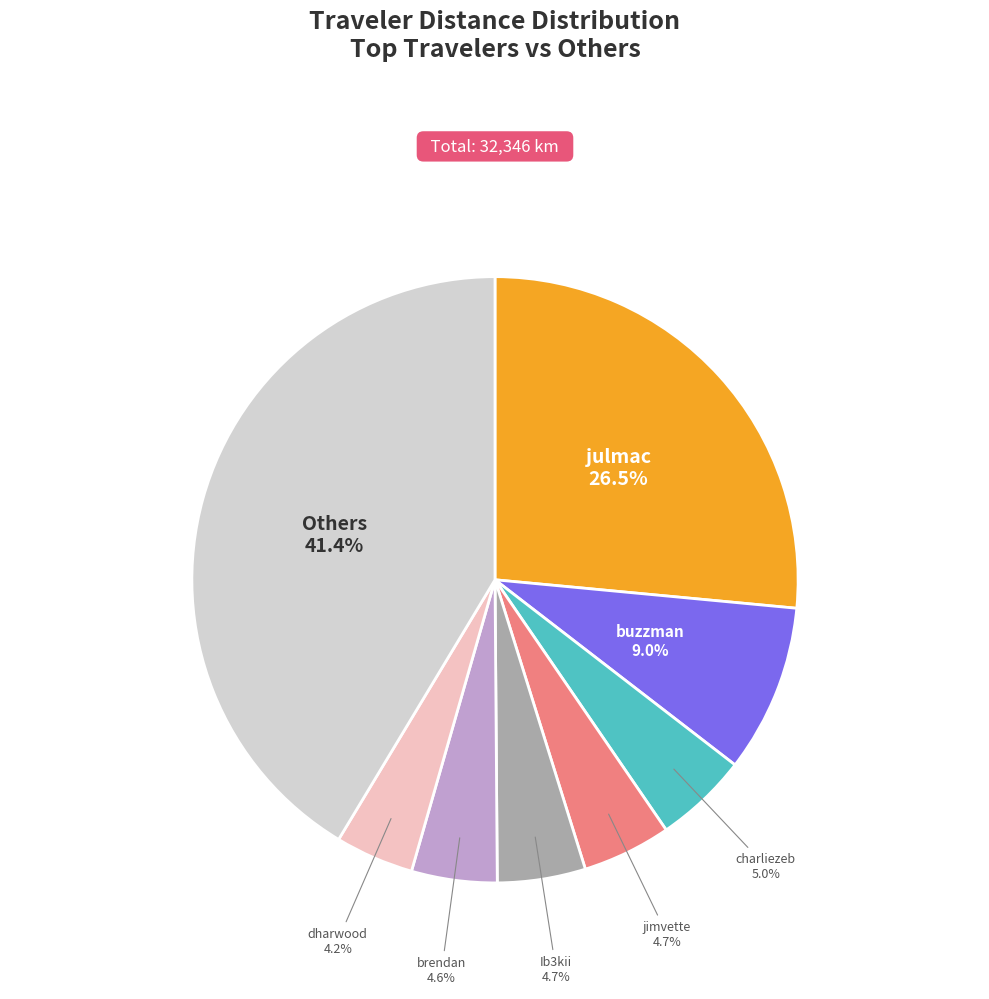

Does any single category account for the majority?

No